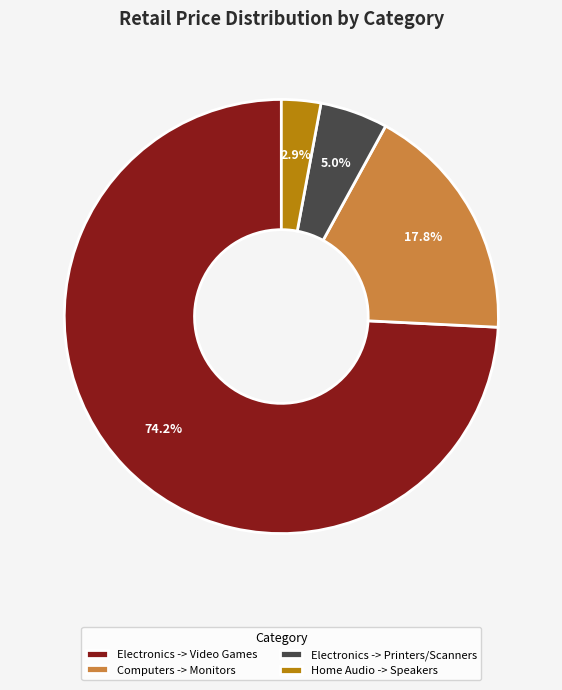

To the nearest percent, what is the difference between the Electronics -> Printers/Scanners and Computers -> Monitors slice percentages?

13%